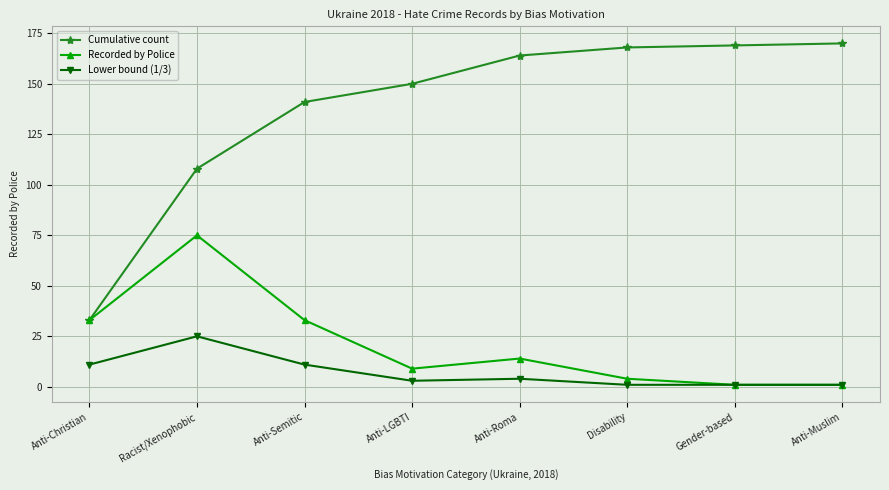

Where does the Lower bound (1/3) series first go above 4?

Anti-Christian